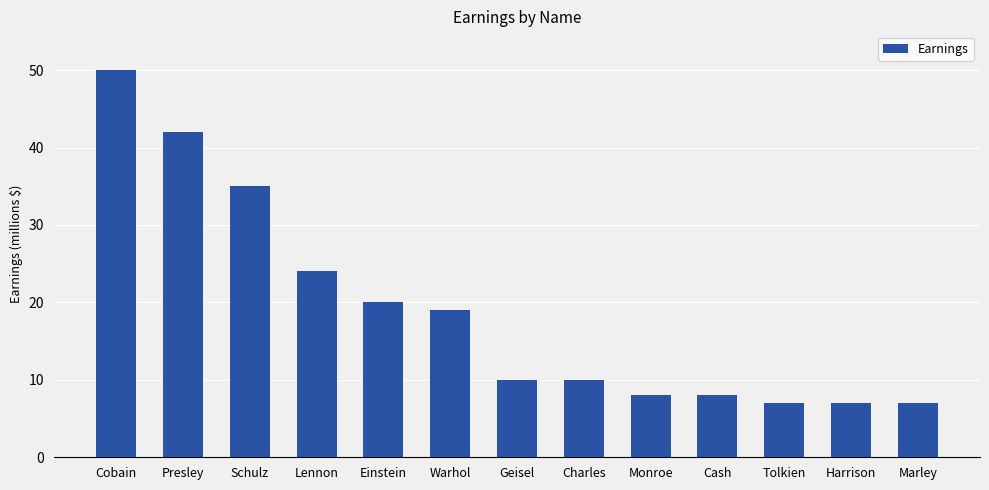

What is the value of the 4th bar from the left?

24